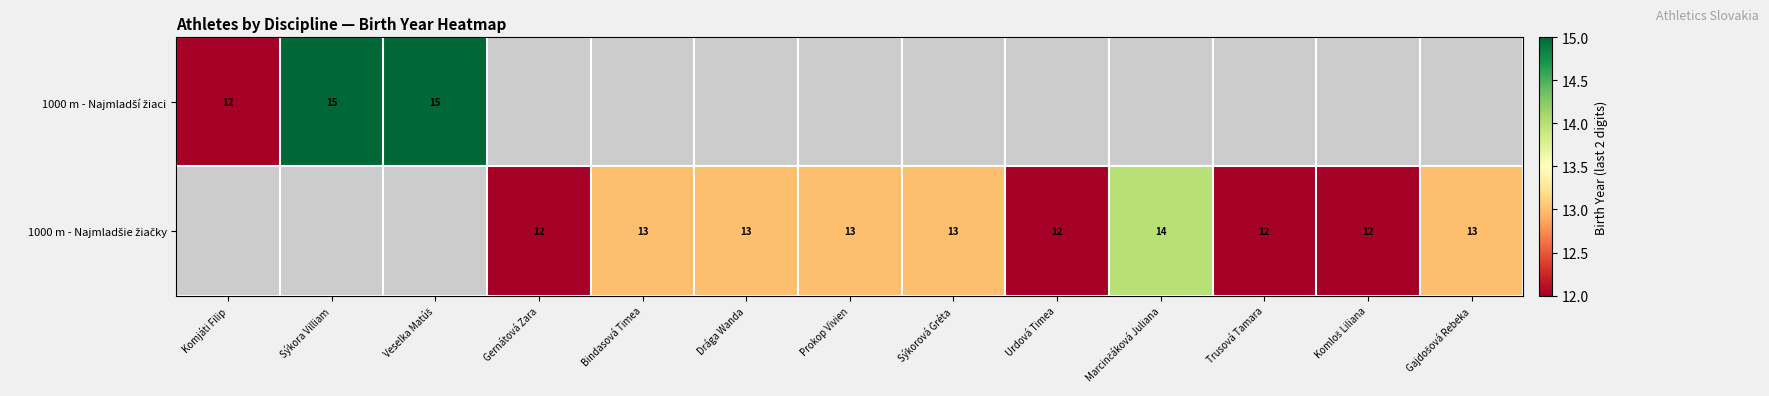

At how many categories does at least one series exceed 12?

8